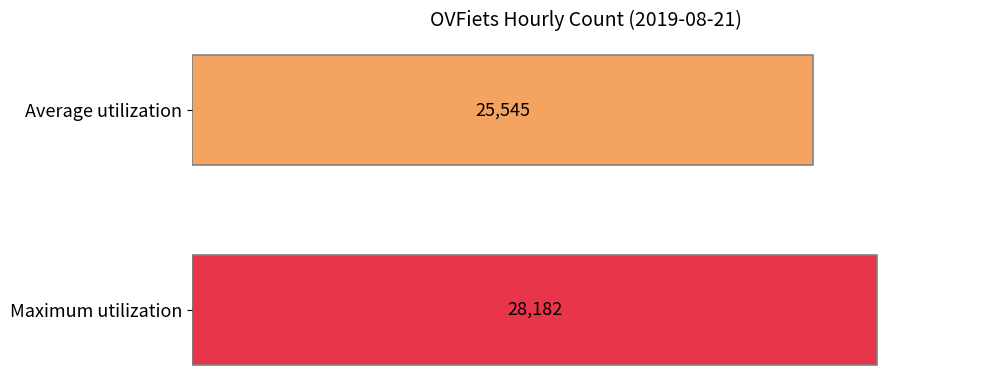

Rank the categories by value from highest to lowest.

Maximum utilization, Average utilization